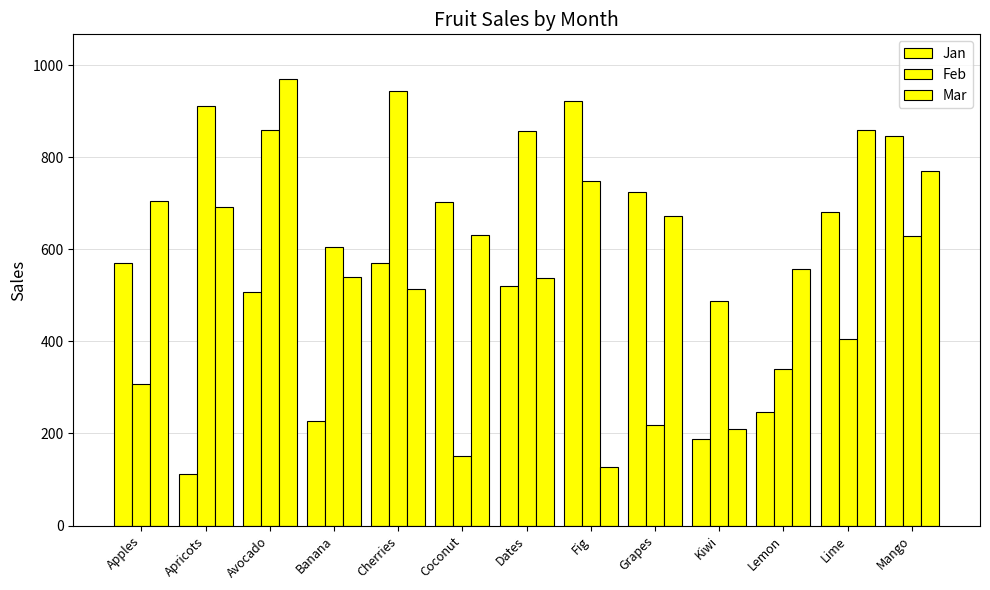

Which series has the largest range (max minus min)?

Mar